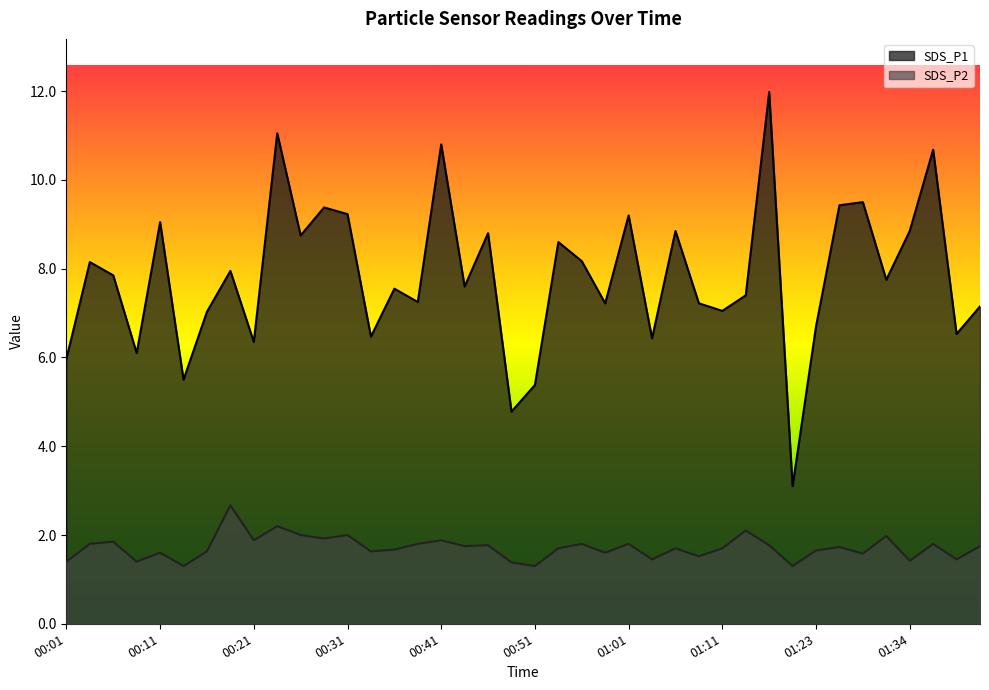

At which category does the chart reach its minimum across all series?

00:14